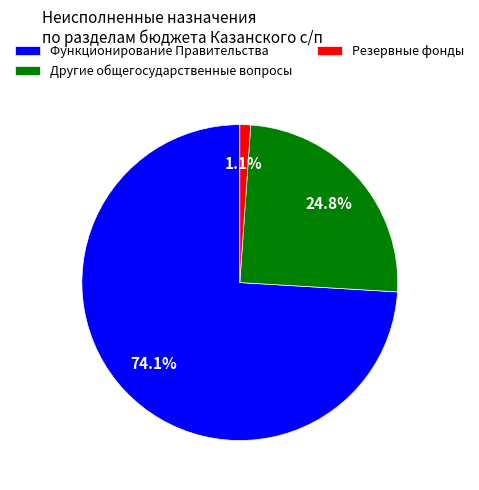

Which slice is the smallest?

Резервные фонды